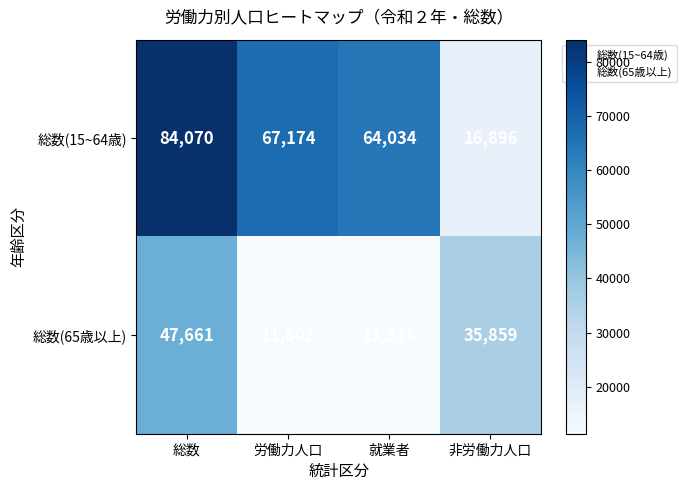

What is the total value across all series at 就業者?

75350